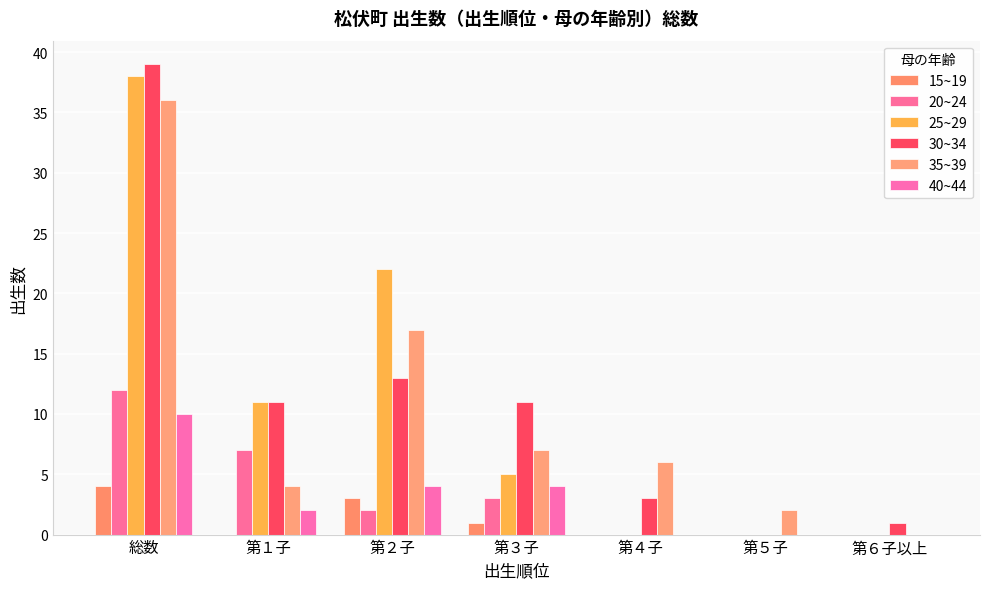

Which series changed the most between 総数 and 第６子以上?

25~29